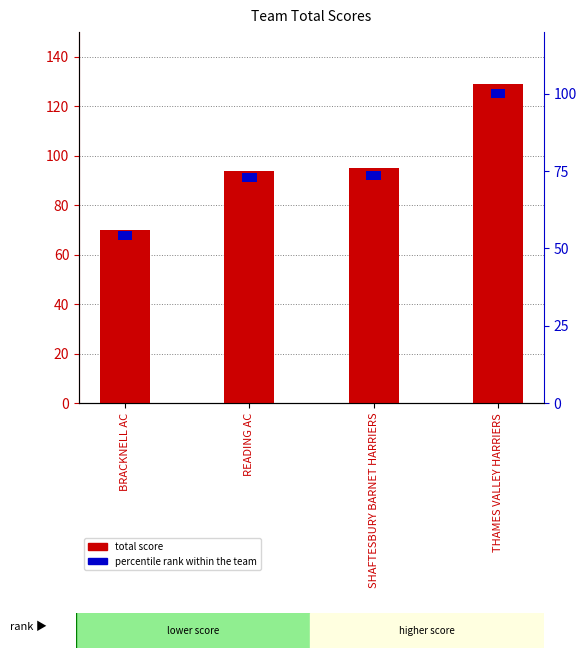

What is the highest value of the TOTAL SCORE series?

129